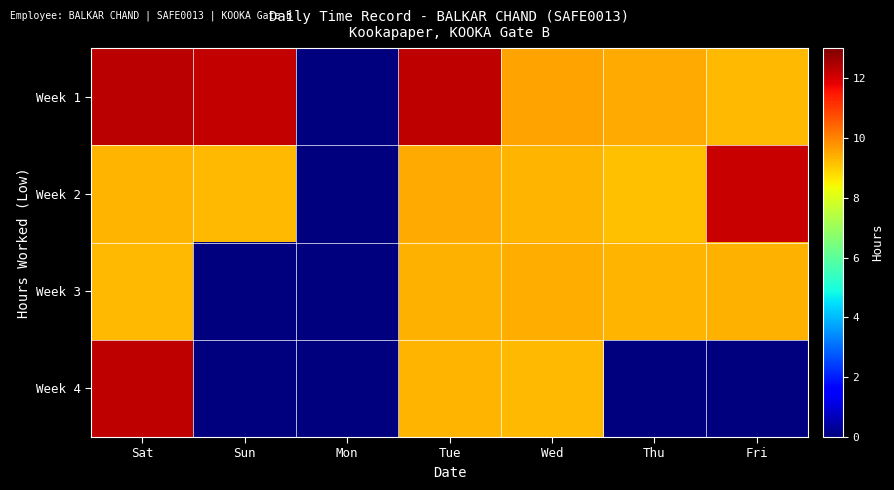

Reading left to right, list all the values displayed in this chart.

Week 1: Sat=12.3	Sun=12.2	Mon=0.0	Tue=12.3	Wed=9.6	Thu=9.5	Fri=9.3
Week 2: Sat=9.3	Sun=9.2	Mon=0.0	Tue=9.5	Wed=9.3	Thu=9.2	Fri=12.2
Week 3: Sat=9.3	Sun=0.0	Mon=0.0	Tue=9.4	Wed=9.4	Thu=9.3	Fri=9.4
Week 4: Sat=12.3	Sun=0.0	Mon=0.0	Tue=9.3	Wed=9.3	Thu=0.0	Fri=0.0